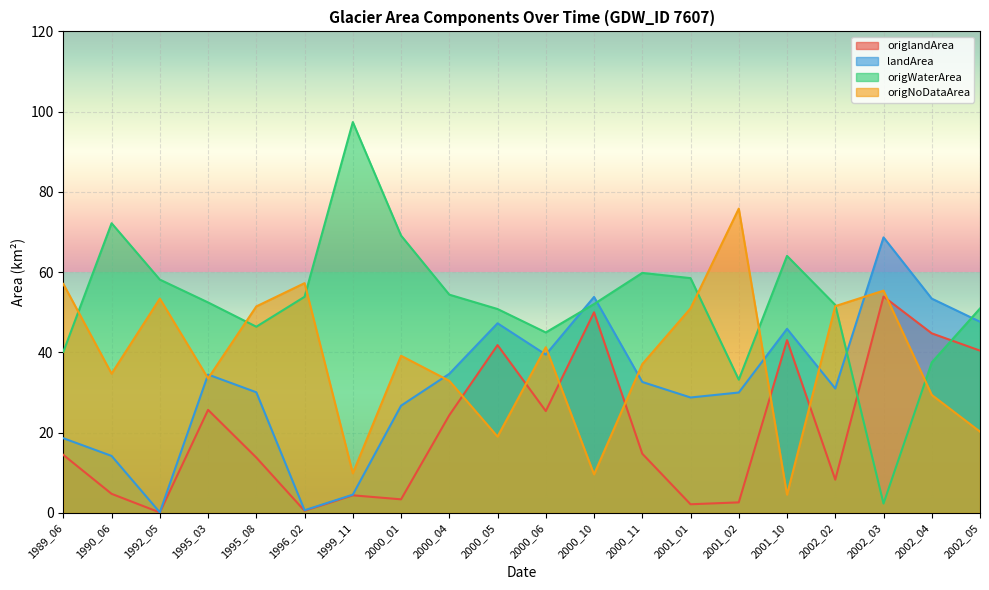

Where is origNoDataArea nearest to the value 40?

2000_01